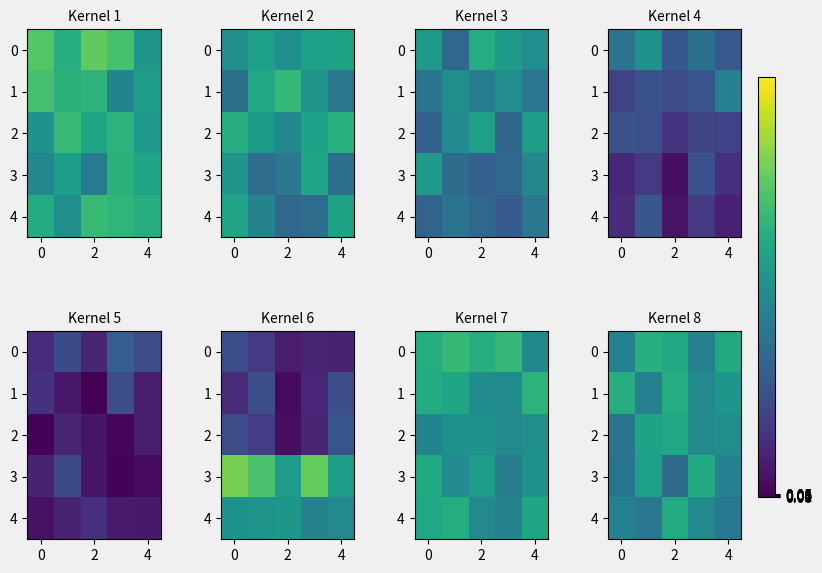

What is the sum of all row_0 values?

23.4